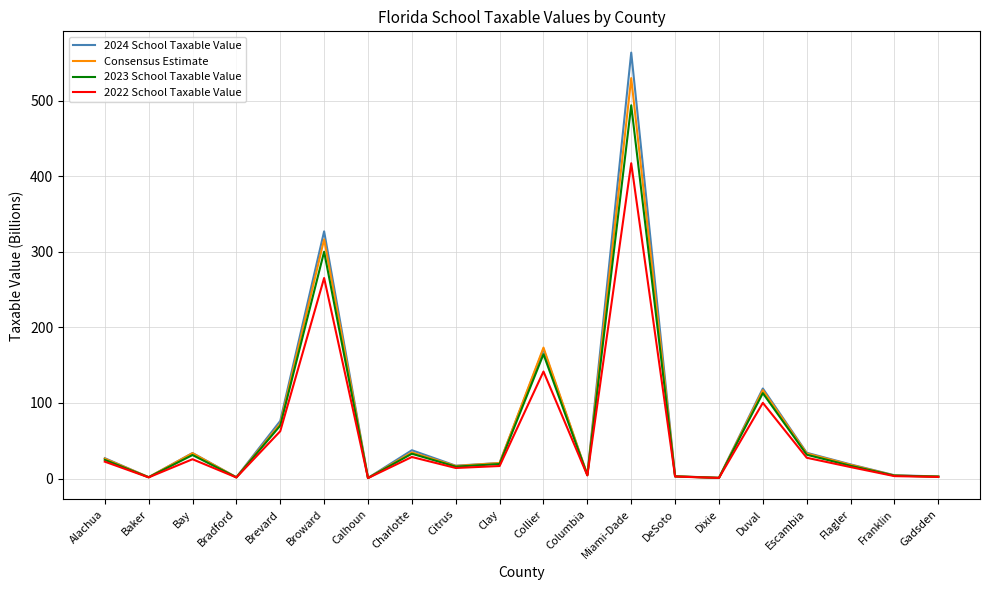

The value of 2024 School Taxable Value at Broward is 582.7. True or false?

False